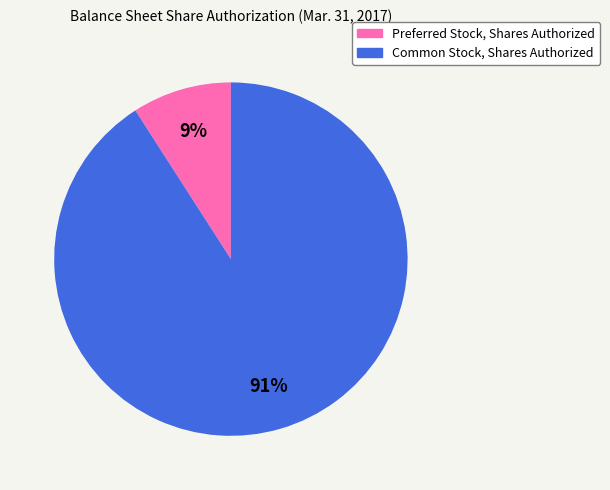

Does Preferred Stock, Shares Authorized account for over 50% of the chart?

No